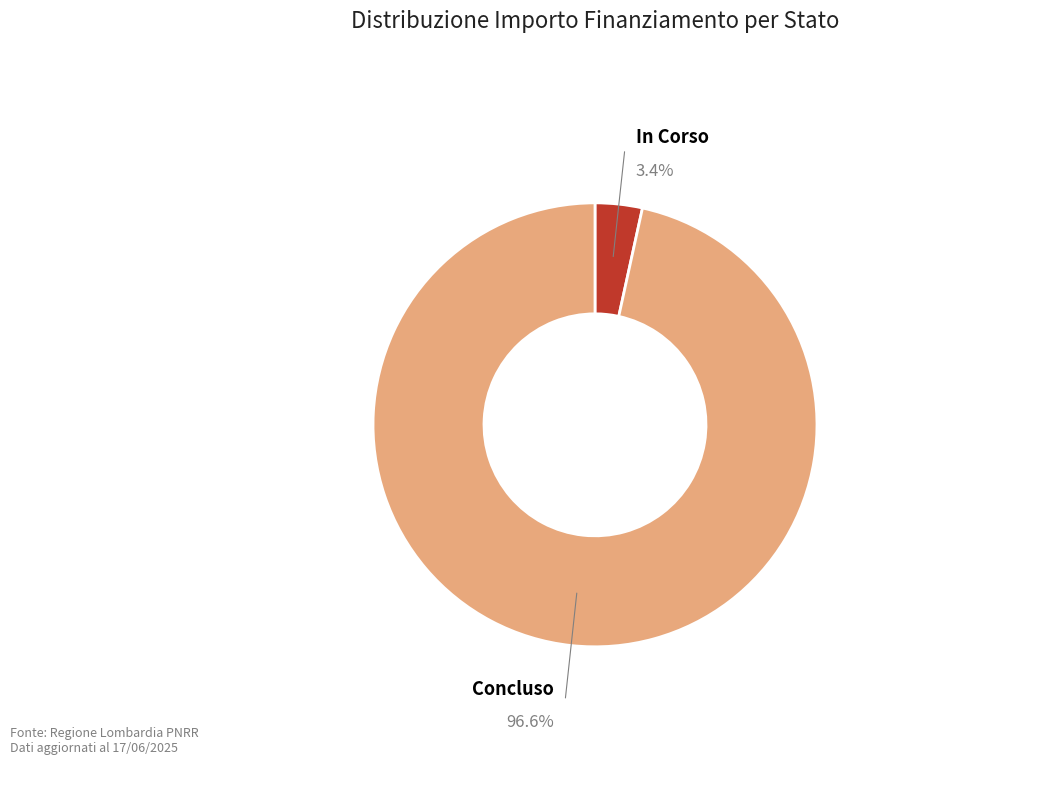

Between Concluso and In Corso, which is larger?

Concluso